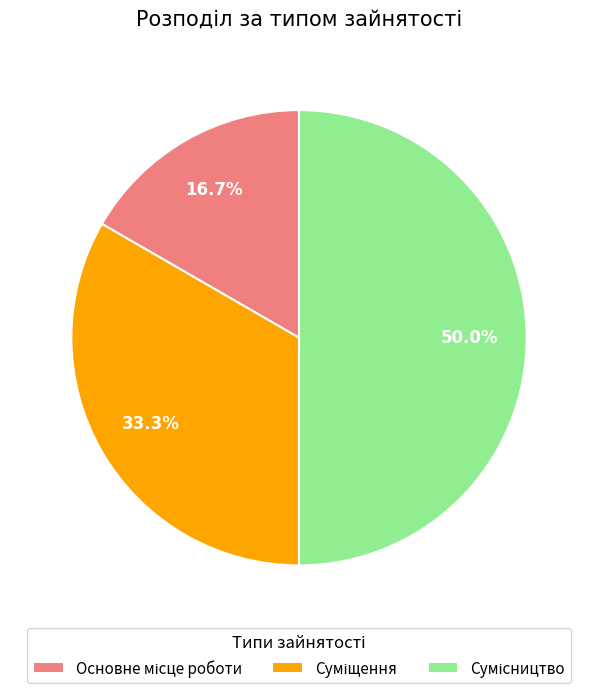

To the nearest percent, what is the average slice percentage?

33%